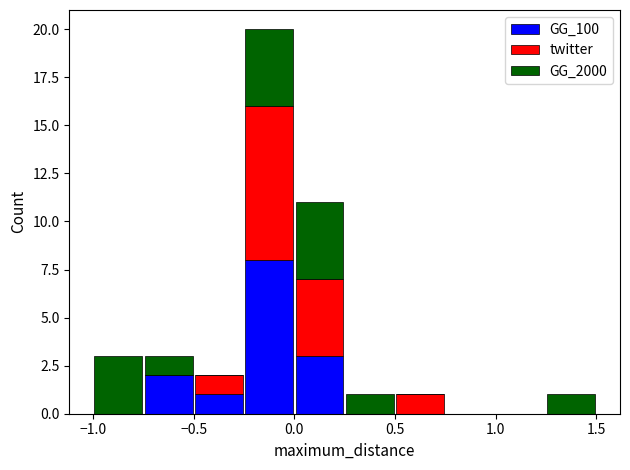

Which range on the x-axis has the tallest stacked bar (by total height)?

-0.25 to 0.00